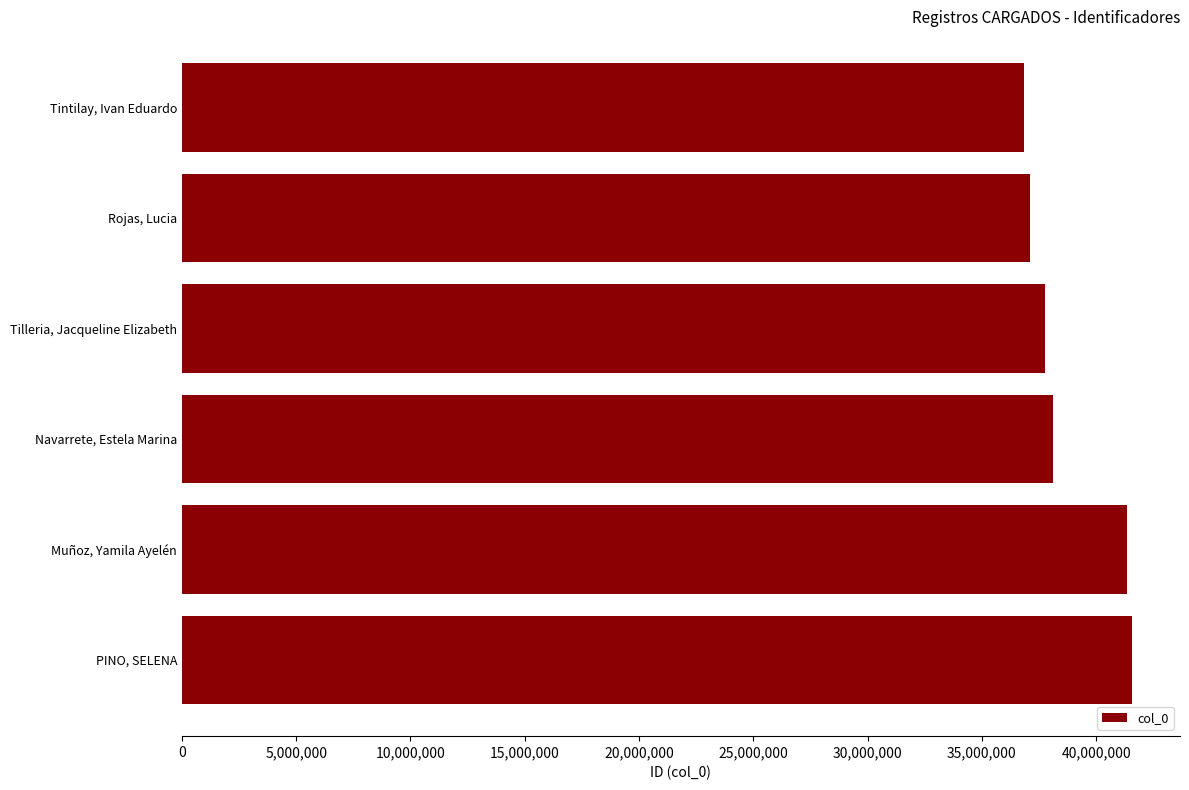

What is the label of the 4th bar from the bottom?

Tilleria, Jacqueline Elizabeth